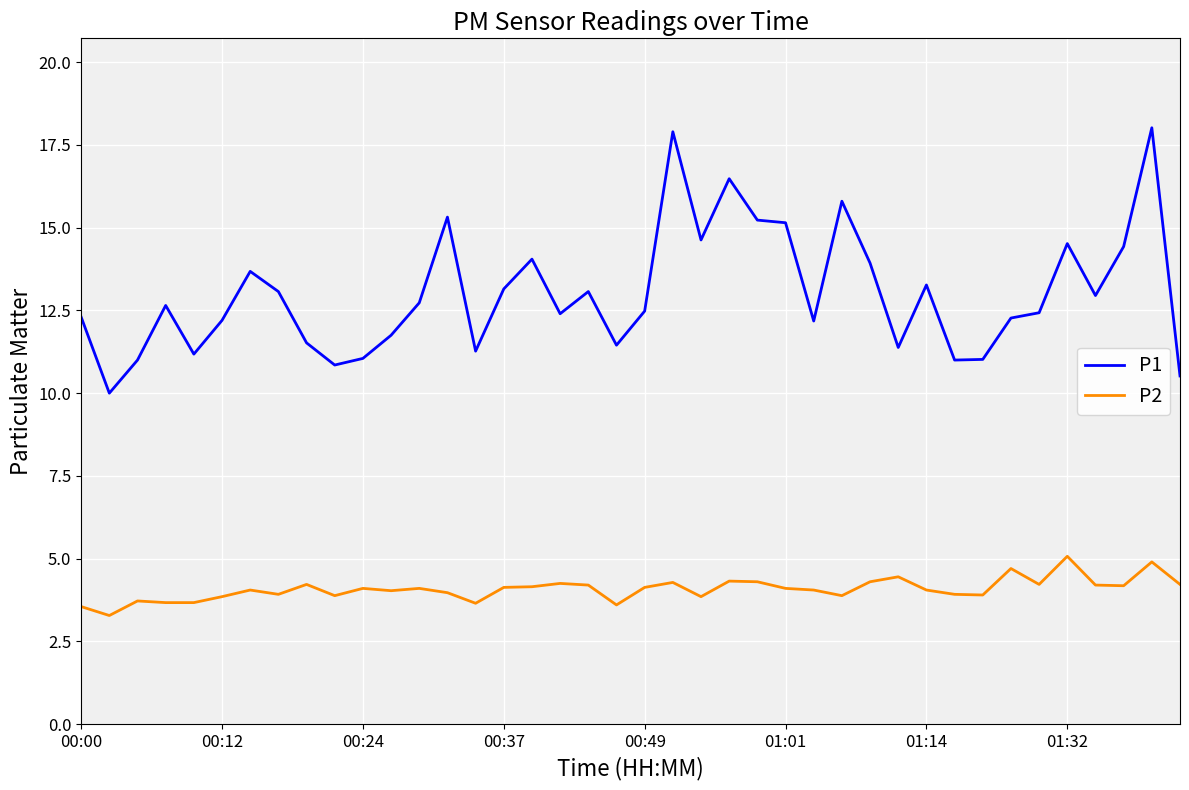

What are all the series names shown in the legend?

P1, P2